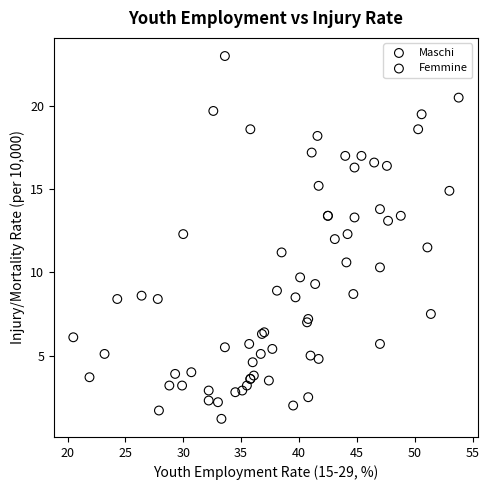

Which series reaches the minimum Y coordinate?

Femmine